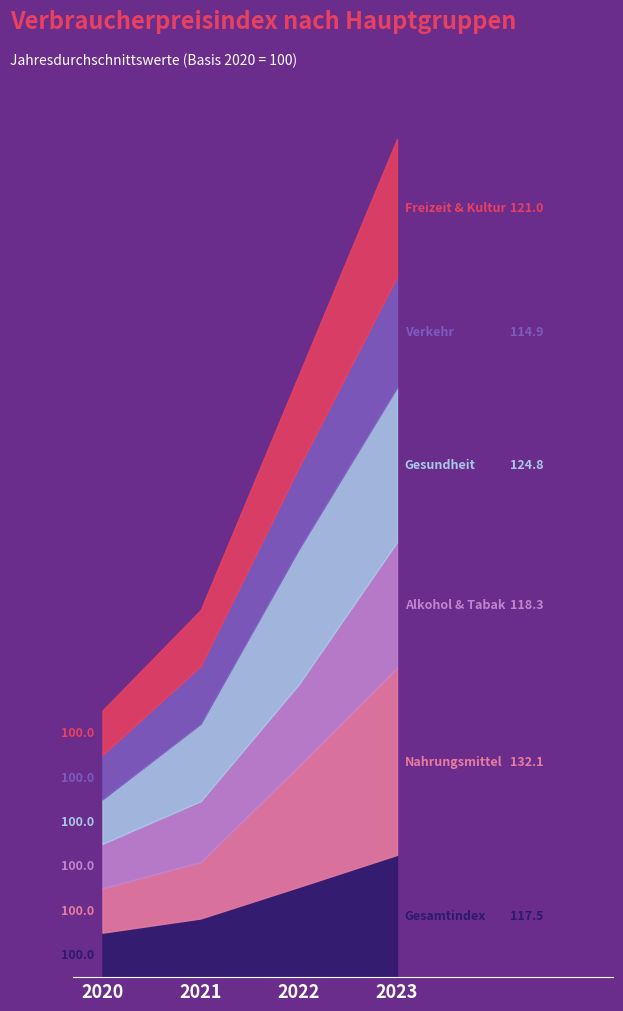

Reading left to right, list all the values displayed in this chart.

Gesamtindex: 100.0	103.2	110.3	117.5
Nahrungsmittel: 100.0	102.7	117.2	132.1
Alkohol & Tabak: 100.0	103.7	108.4	118.3
Gesundheit: 100.0	107.4	120.4	124.8
Verkehr: 100.0	103.0	108.4	114.9
Freizeit & Kultur: 100.0	102.6	110.8	121.0